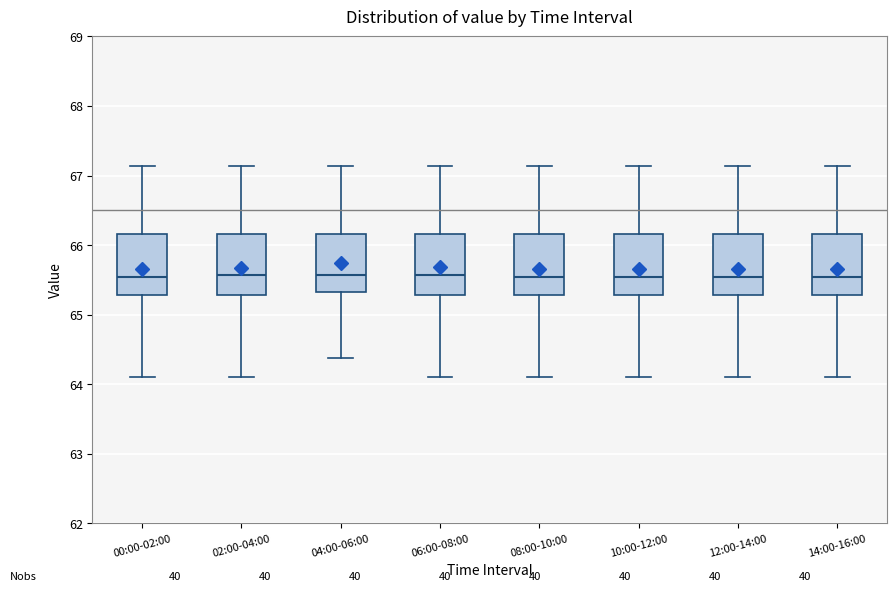

Where is the upper edge of the box for 08:00-10:00 on the y-axis? The values are not printed on the chart, so give them approximately, as read against the axis.

66.2